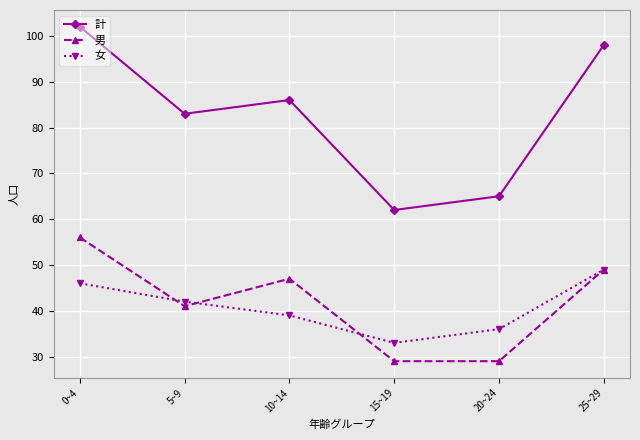

How many lines are shown in the chart?

3